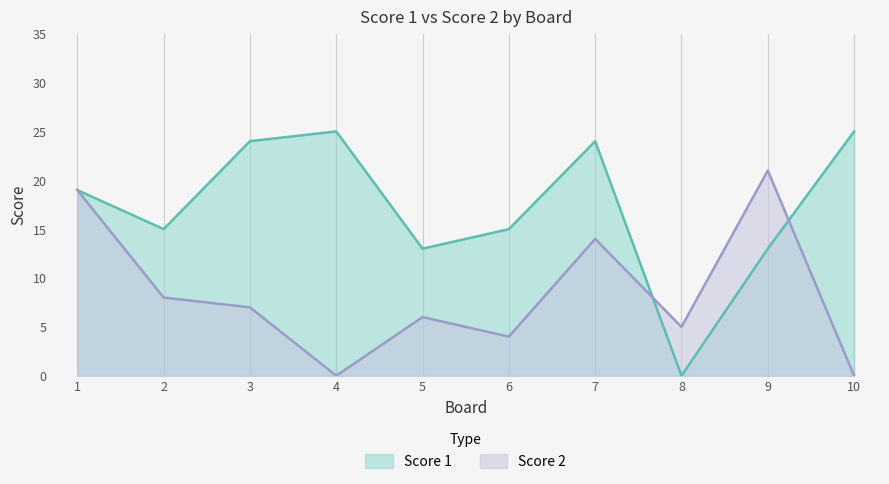

Rank the series at 5 from highest to lowest value.

Score 1, Score 2